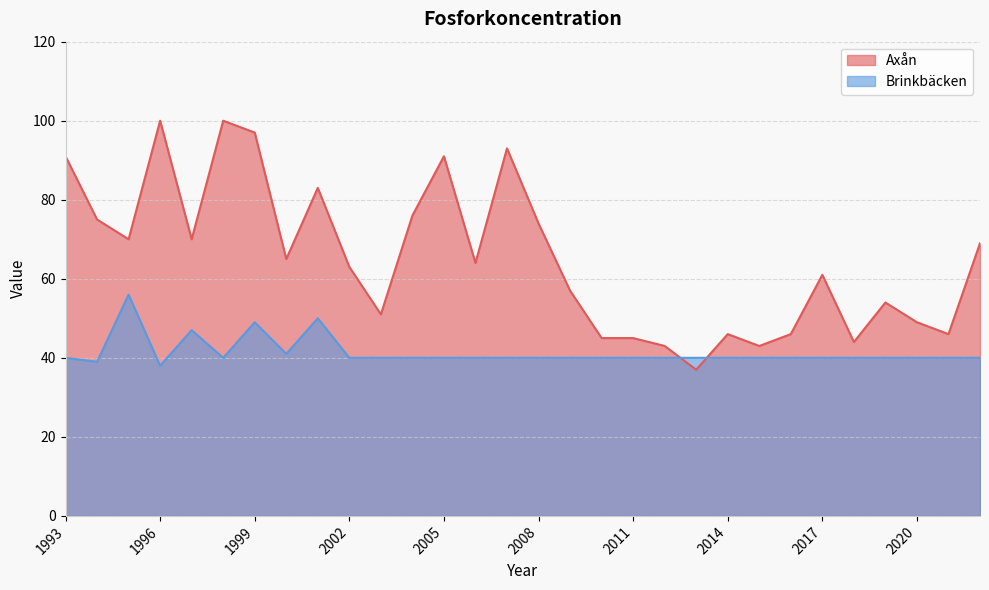

How many data points does each series have?

30